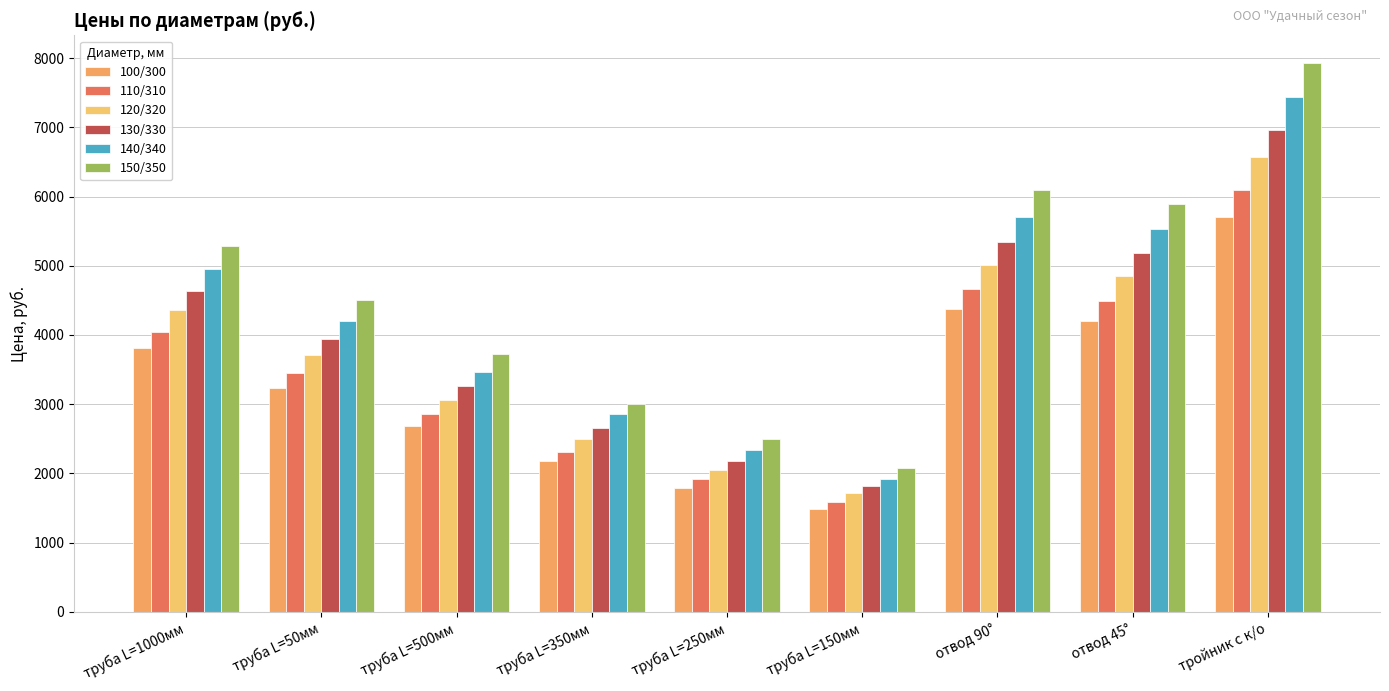

What is the label of the 2nd bar from the left?

труба L=50мм